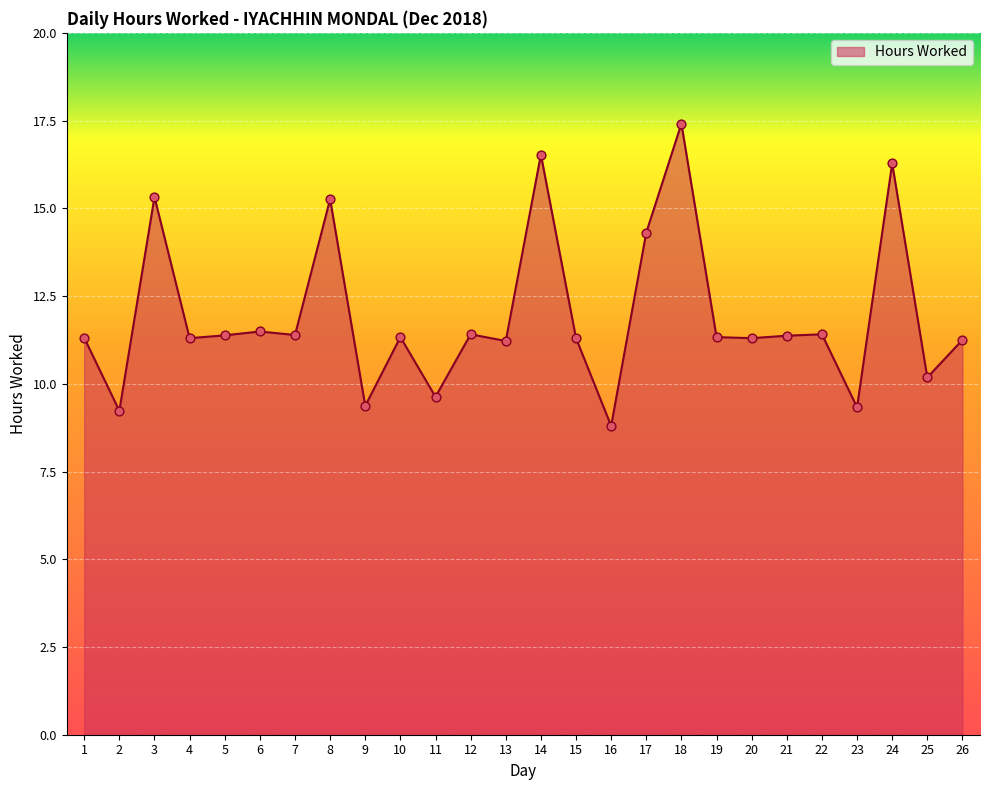

Between 16 and 10, which is larger?

10